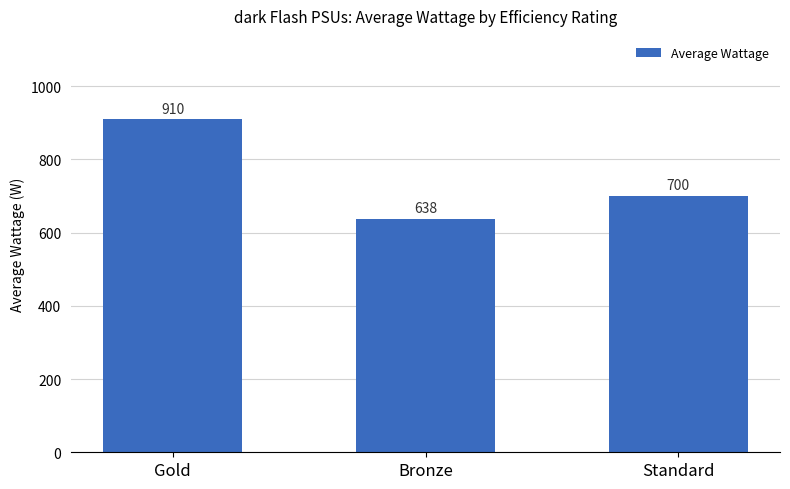

Which label corresponds to the largest value in the chart?

Gold